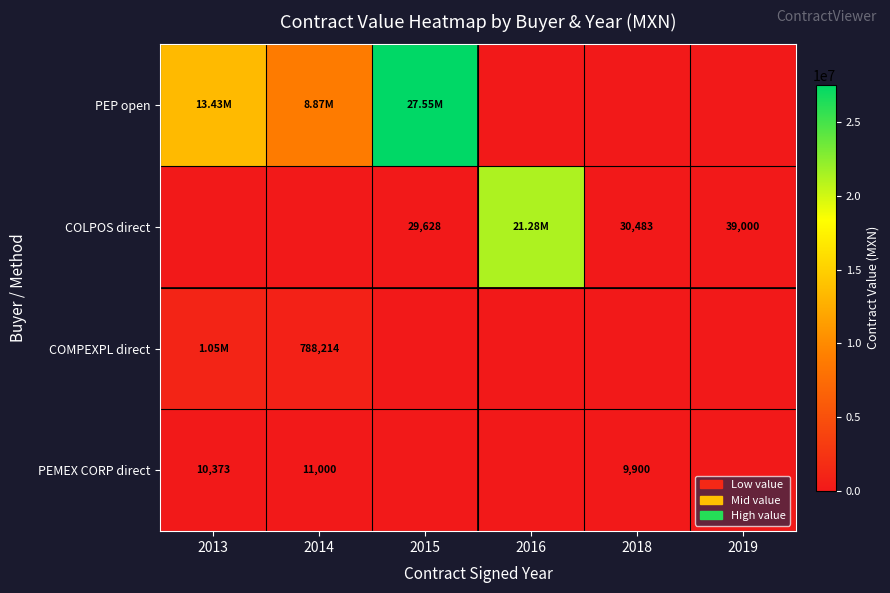

Which label corresponds to the smallest value in the chart?

2016